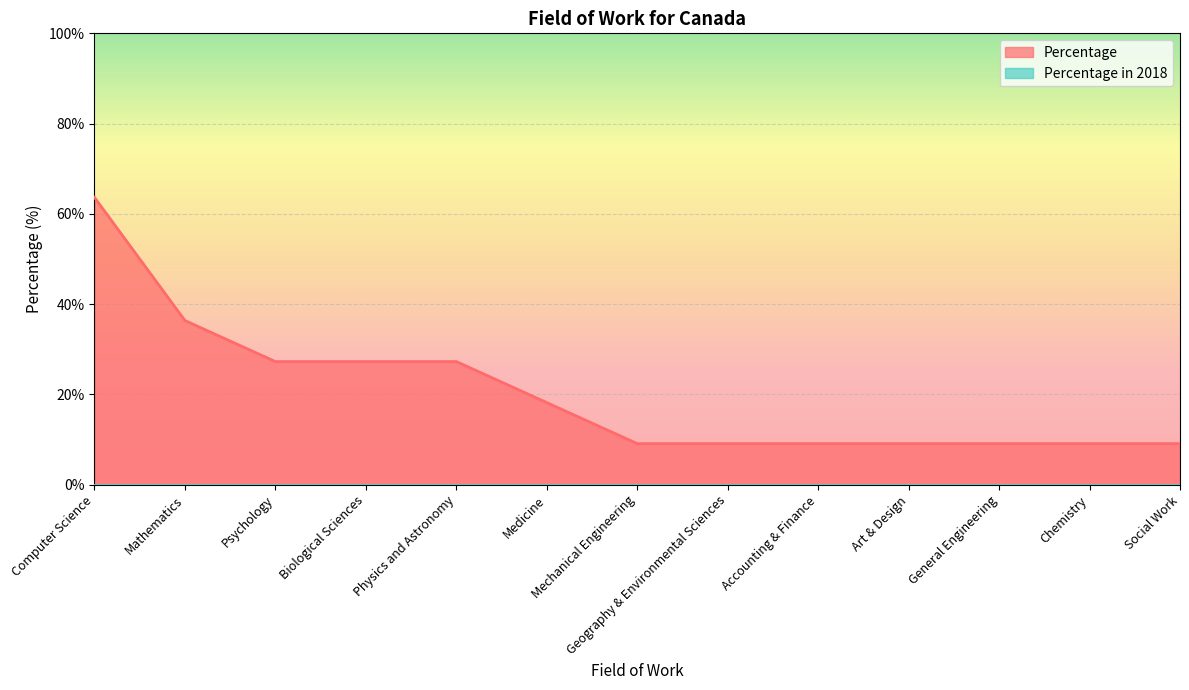

At which category does the chart reach its minimum across all series?

Mechanical Engineering